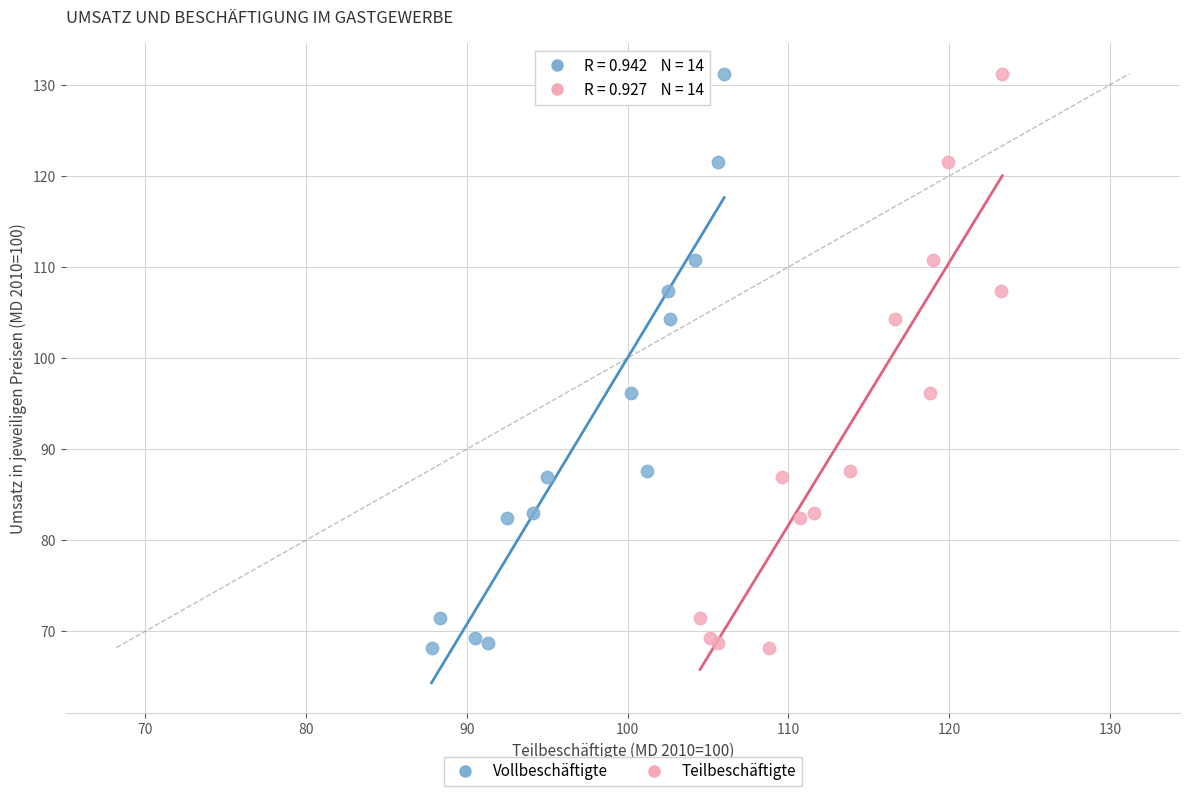

What are all the series names shown in the legend?

Vollbeschäftigte, Teilbeschäftigte